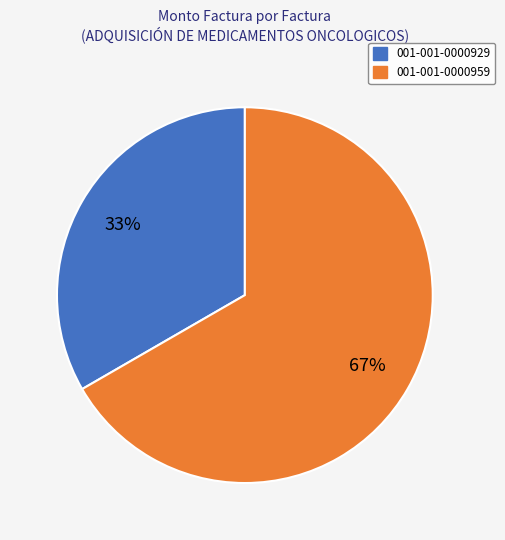

Rank the categories by value from lowest to highest.

001-001-0000929, 001-001-0000959